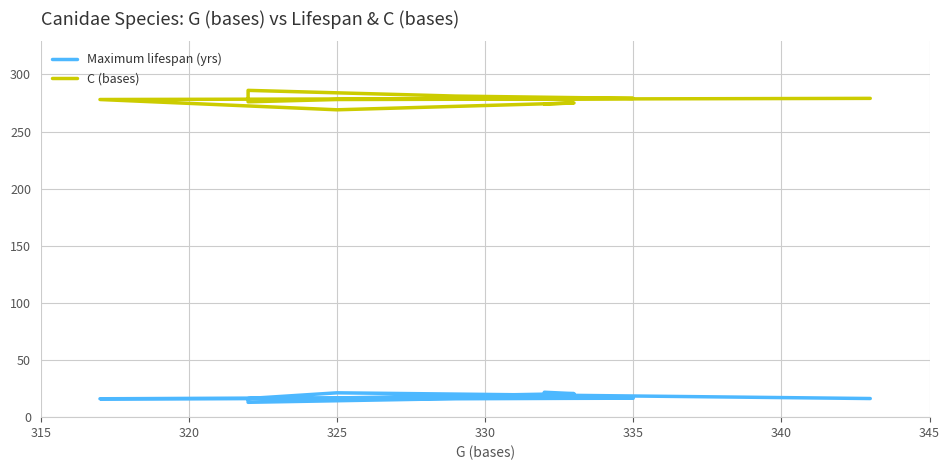

Is it true that C (bases) equals 269.0 at 325?

True